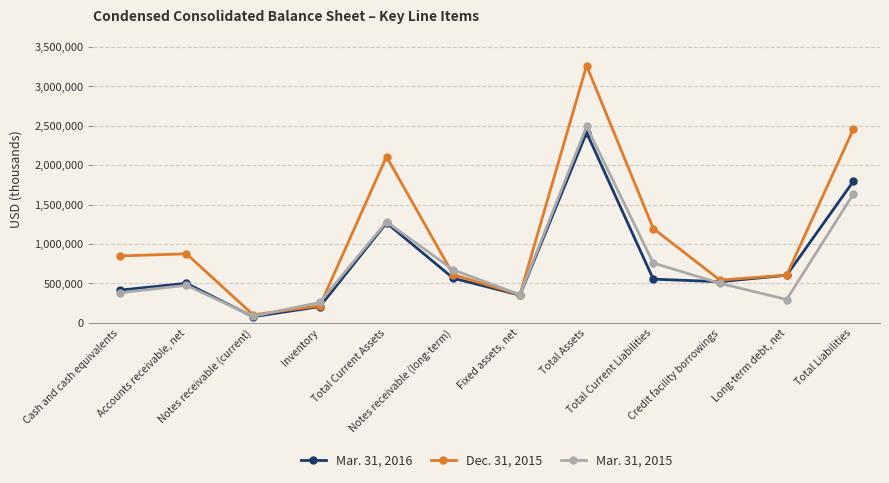

What are all the series names shown in the legend?

Mar. 31, 2016, Dec. 31, 2015, Mar. 31, 2015